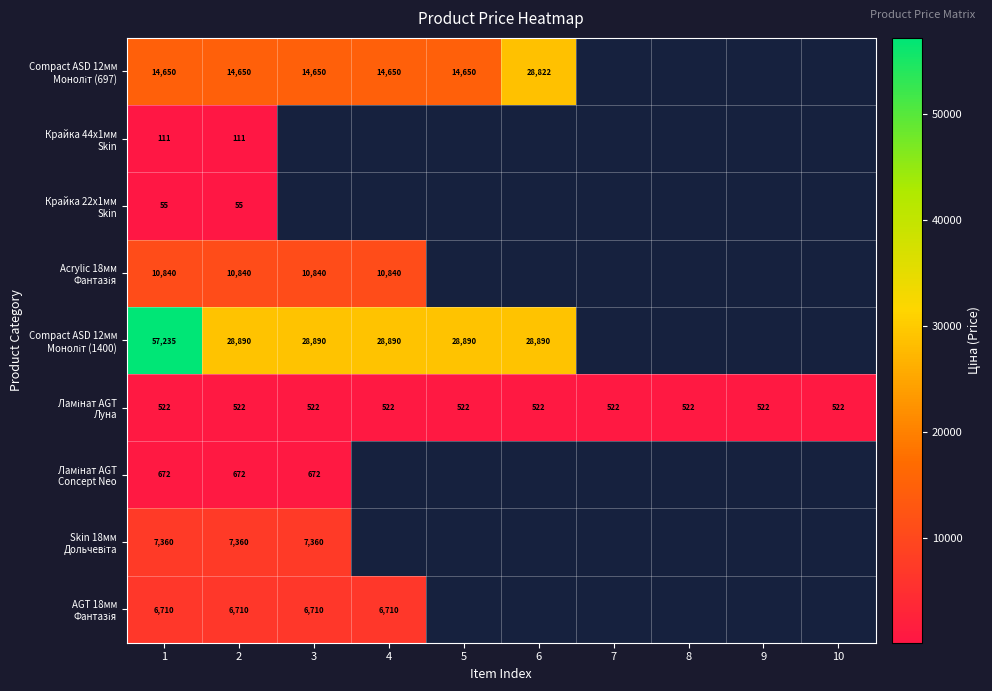

What is the spread (max minus min) of values at 3?

28368.1